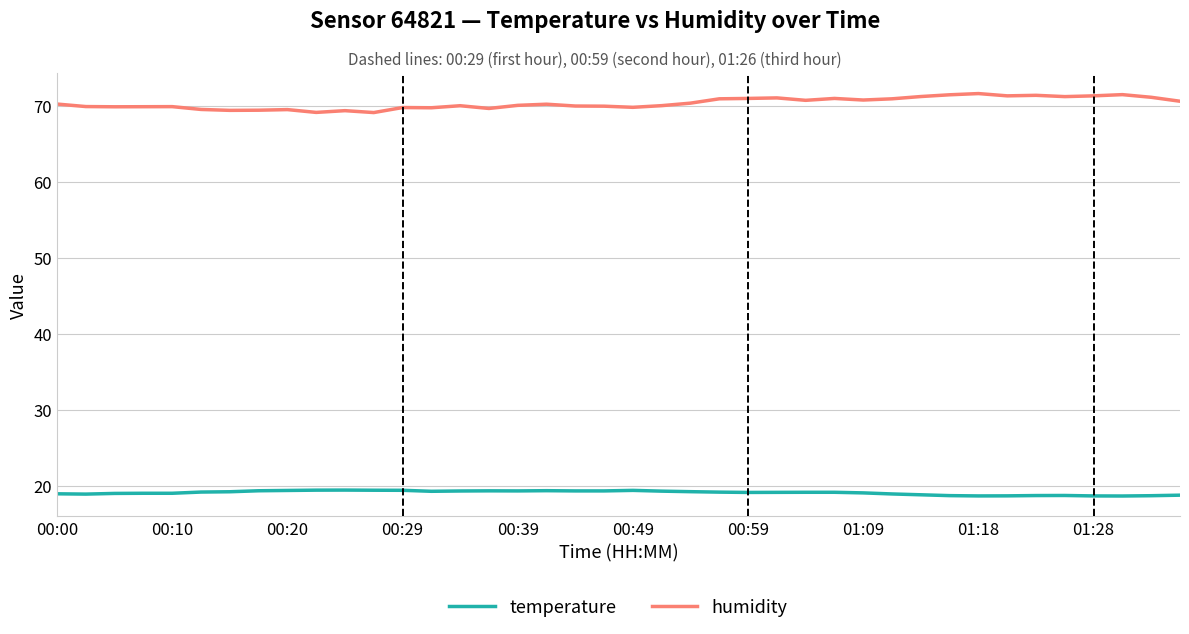

What is the difference between the maximum and minimum values in the temperature series?

0.8